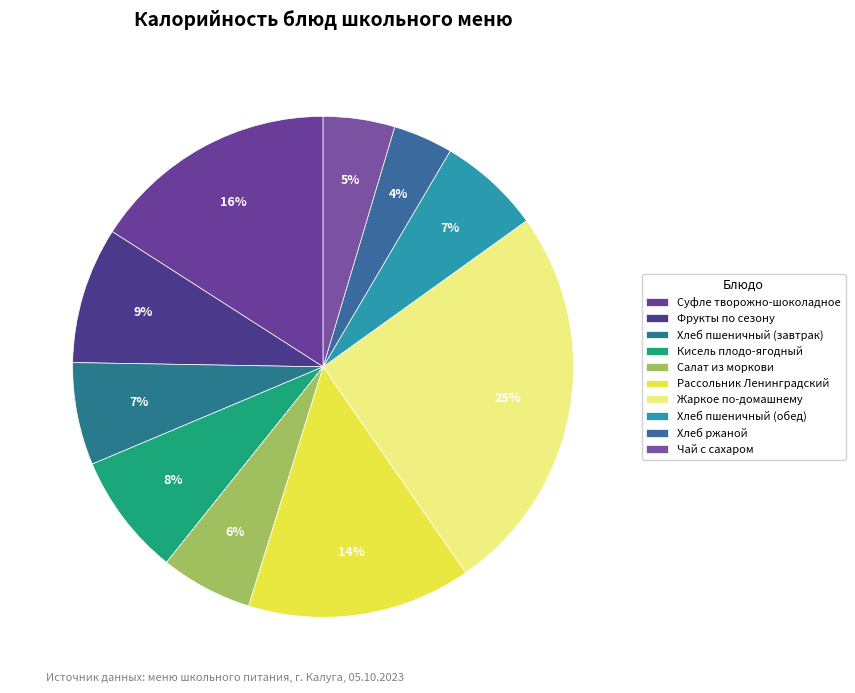

How many slices are in this pie chart?

10